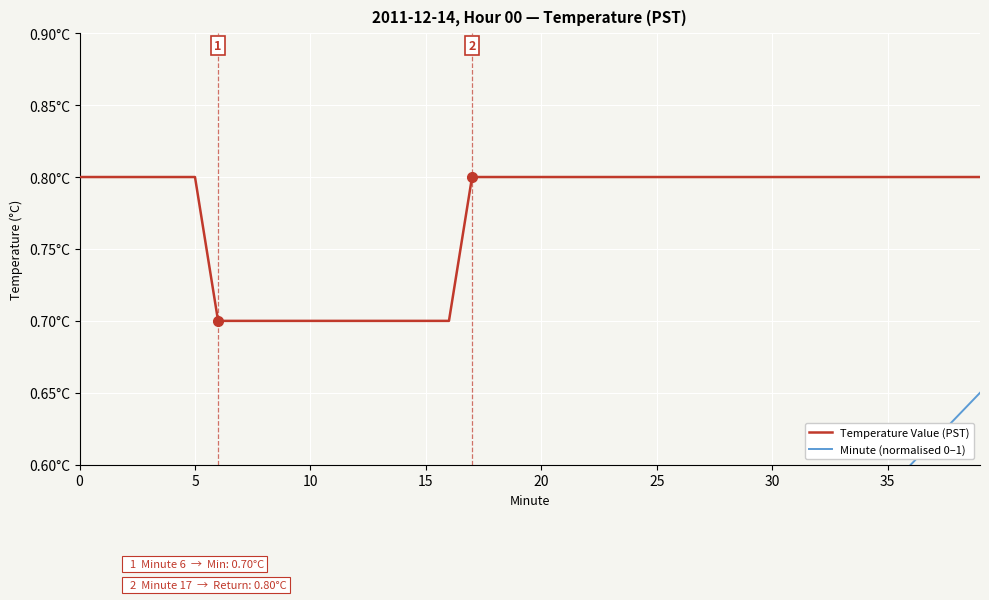

At how many categories does at least one series exceed 0?

40